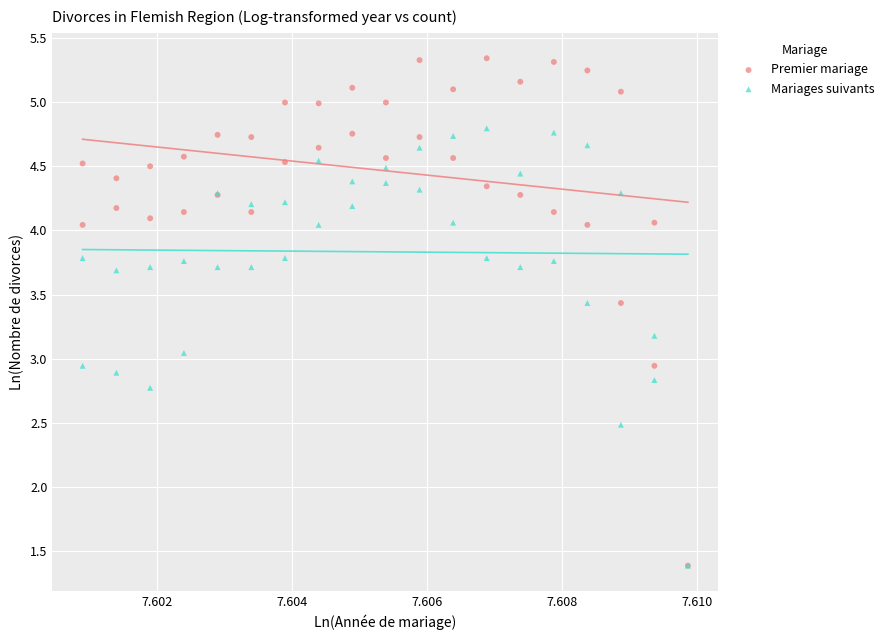

What are all the series names shown in the legend?

Premier mariage, Mariages suivants